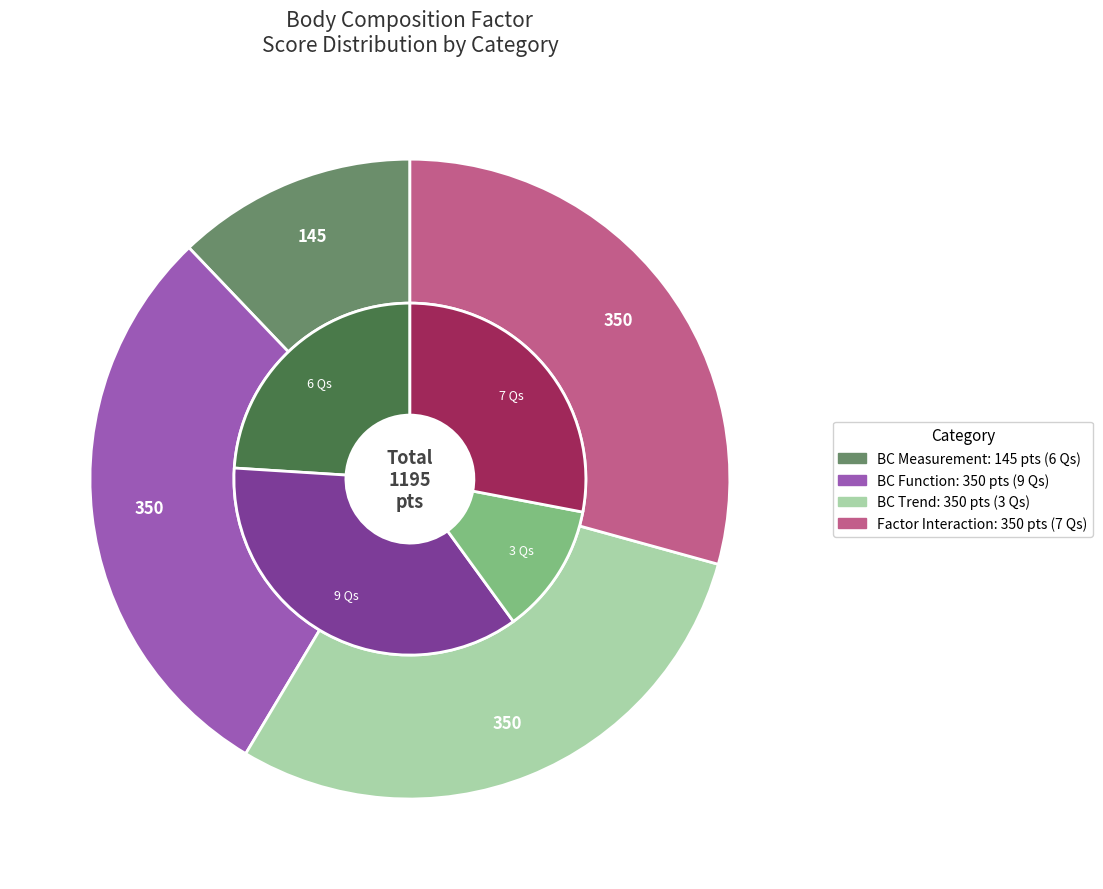

How many slices are in this pie chart?

4